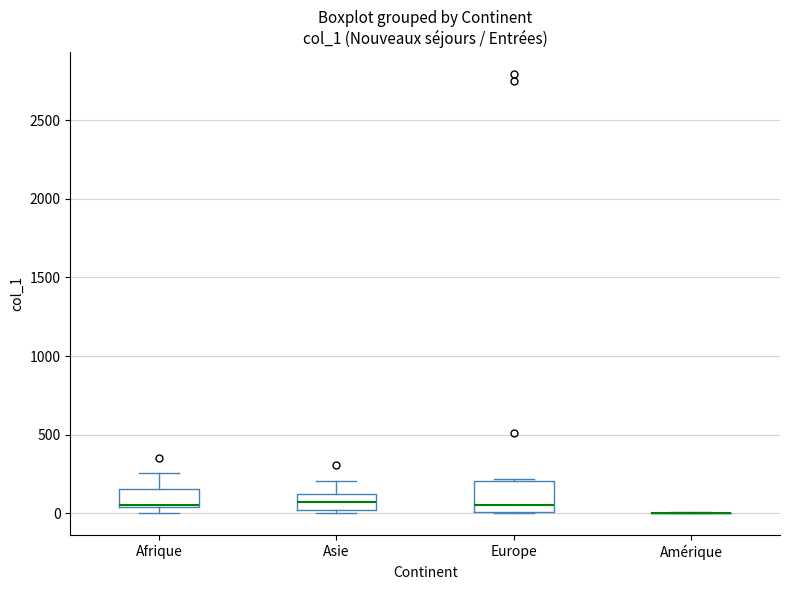

Reading left to right, read every box against the y-axis: the position of its median line, the range the box covers, and the ends of its whiskers. The values are not printed on the chart, so give them approximately, as read against the axis.

Afrique: median 50 (just above the box's lower edge), box 50 to 150, whiskers 0 to 250
Asie: median 50, box 0 to 150, whiskers 0 (just below the box's lower edge) to 200
Europe: median 50, box 0 to 200, whiskers 0 to 200 (just above the box's upper edge)
Amérique: box collapsed to a line at 0, whiskers 0 to 0